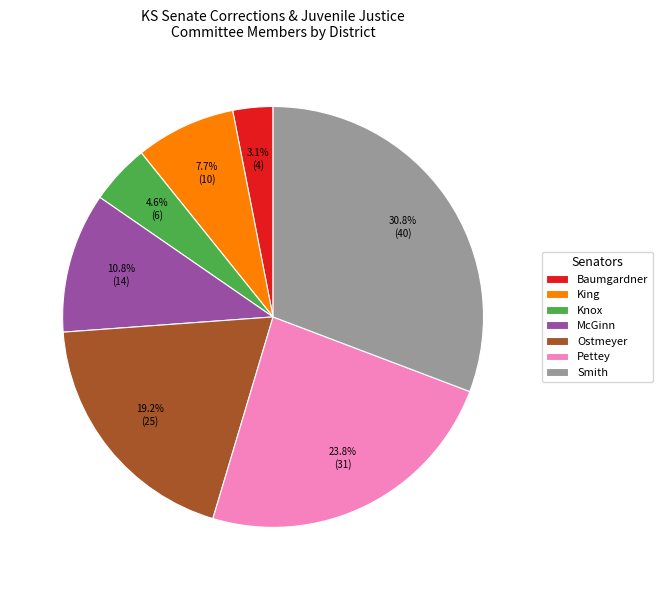

What portion of the pie excludes McGinn?

89.2%